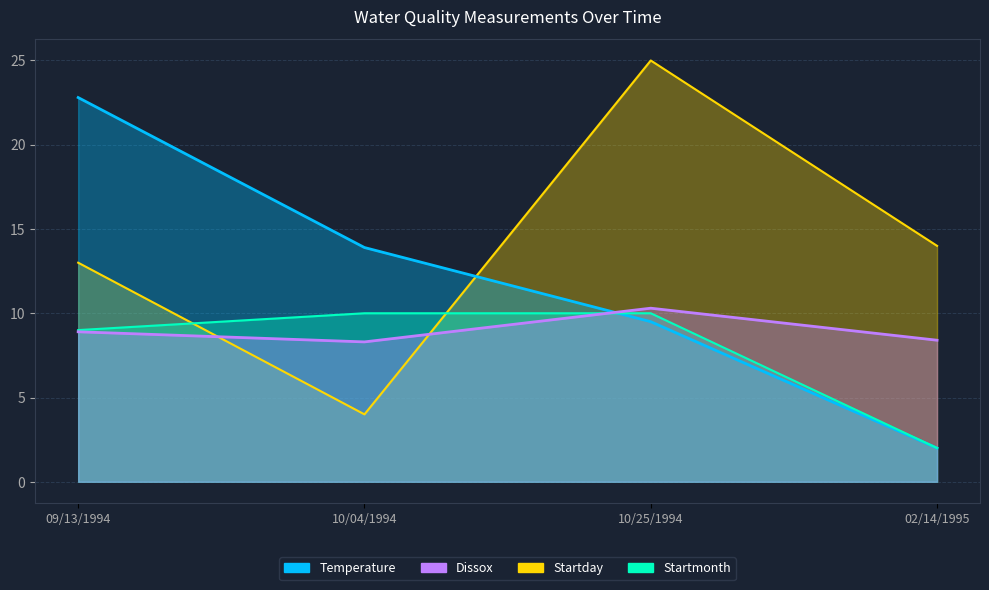

Reading left to right, list all the values displayed in this chart.

Temperature: 09/13/1994=22.8	10/04/1994=13.9	10/25/1994=9.5	02/14/1995=2.0
Dissox: 09/13/1994=8.9	10/04/1994=8.3	10/25/1994=10.3	02/14/1995=8.4
Startday: 09/13/1994=13.0	10/04/1994=4.0	10/25/1994=25.0	02/14/1995=14.0
Startmonth: 09/13/1994=9.0	10/04/1994=10.0	10/25/1994=10.0	02/14/1995=2.0